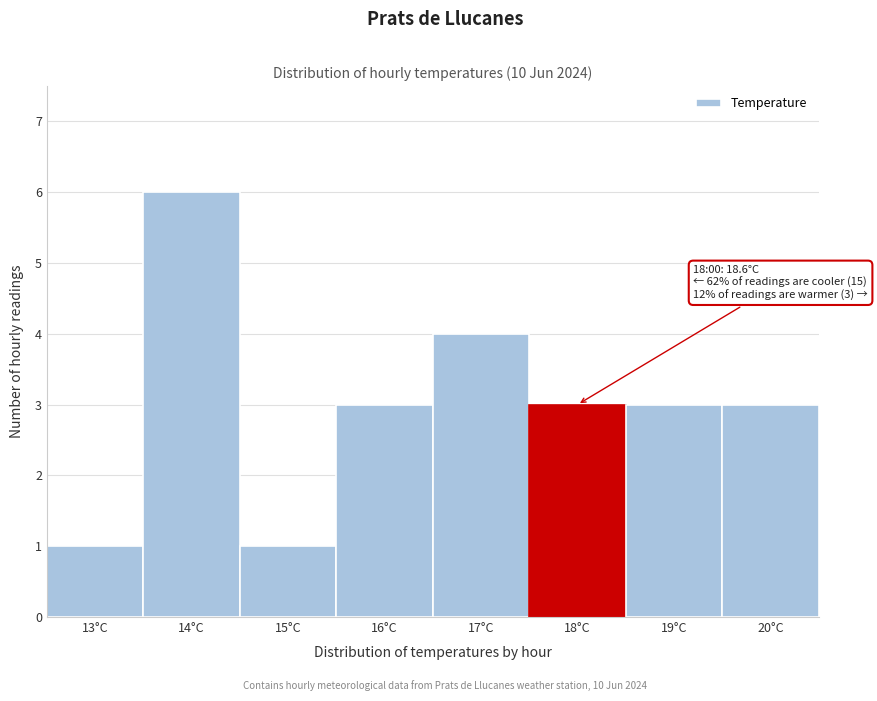

Reading left to right, what are all the values shown in this chart?

1	6	1	3	4	3	3	3